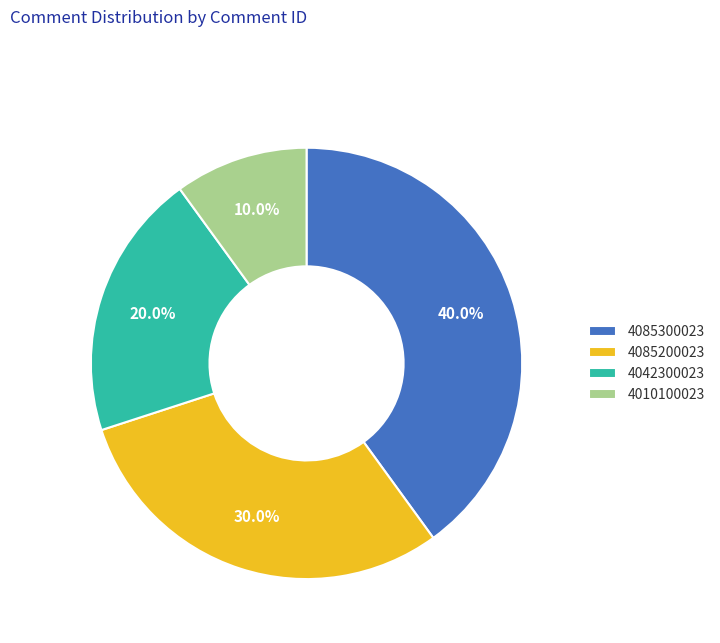

Between 4042300023 and 4085200023, which is larger?

4085200023